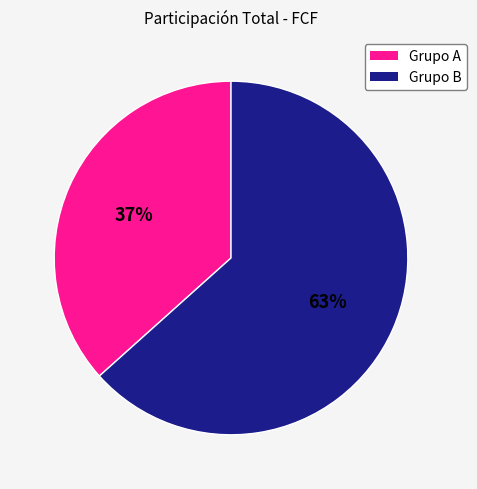

To the nearest percent, what is the average slice percentage?

50%